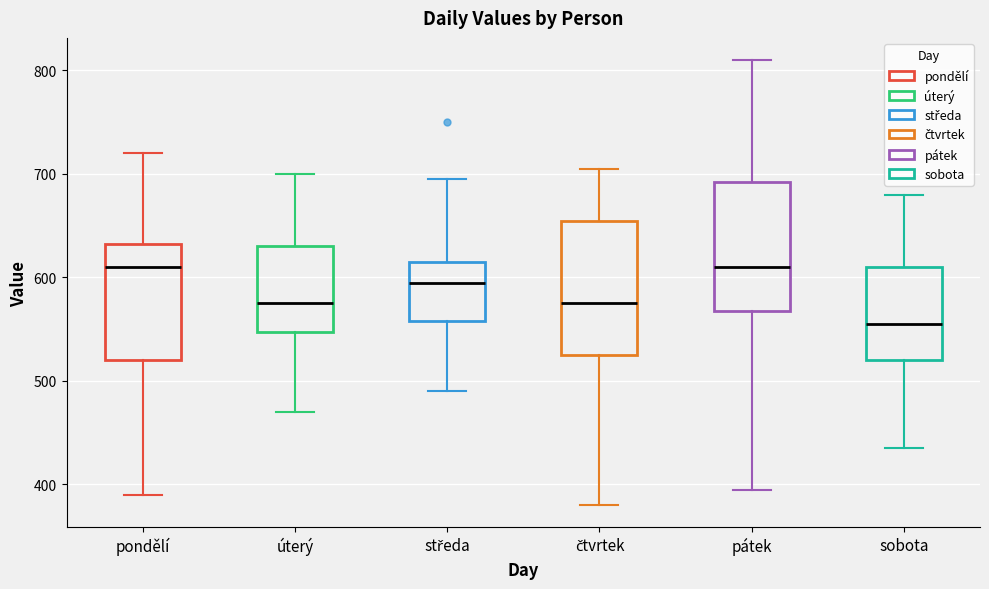

Where does the lower whisker of the box for čtvrtek end on the y-axis? The values are not printed on the chart, so give them approximately, as read against the axis.

380